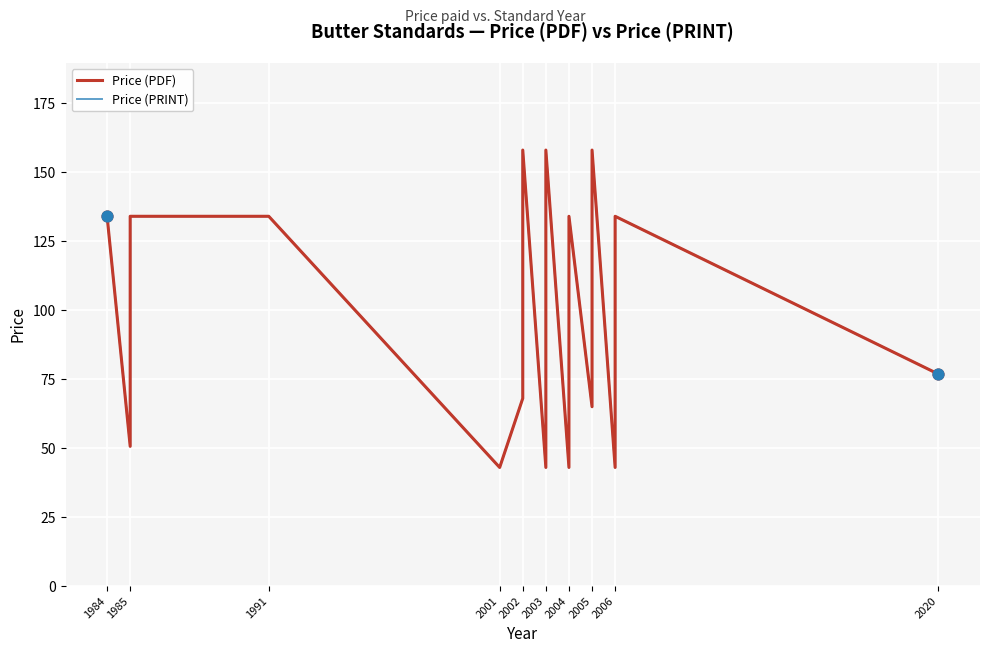

Which series contains the highest Y value?

Price (PDF)